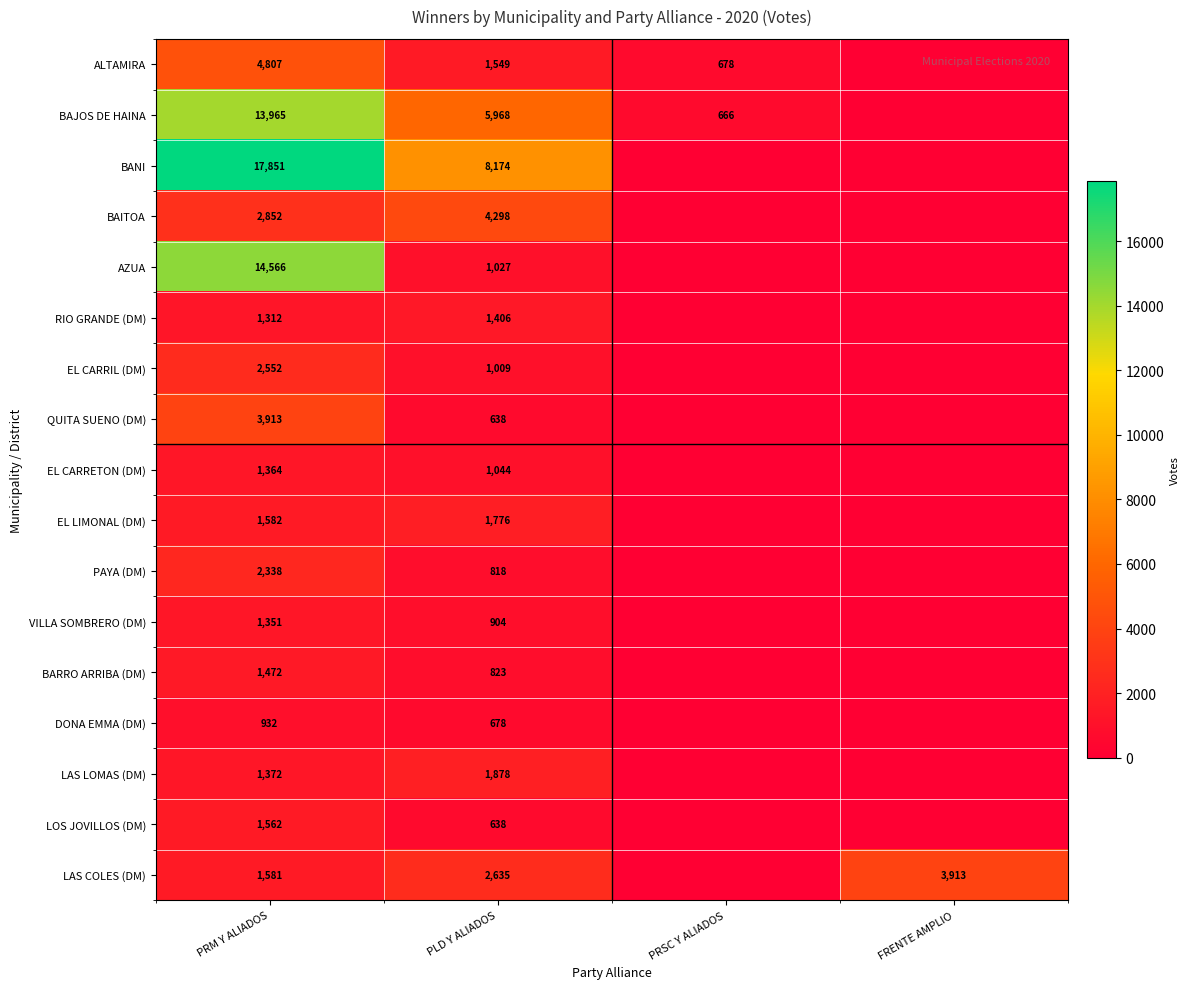

At which category is the sum across all series the highest?

PRM Y ALIADOS